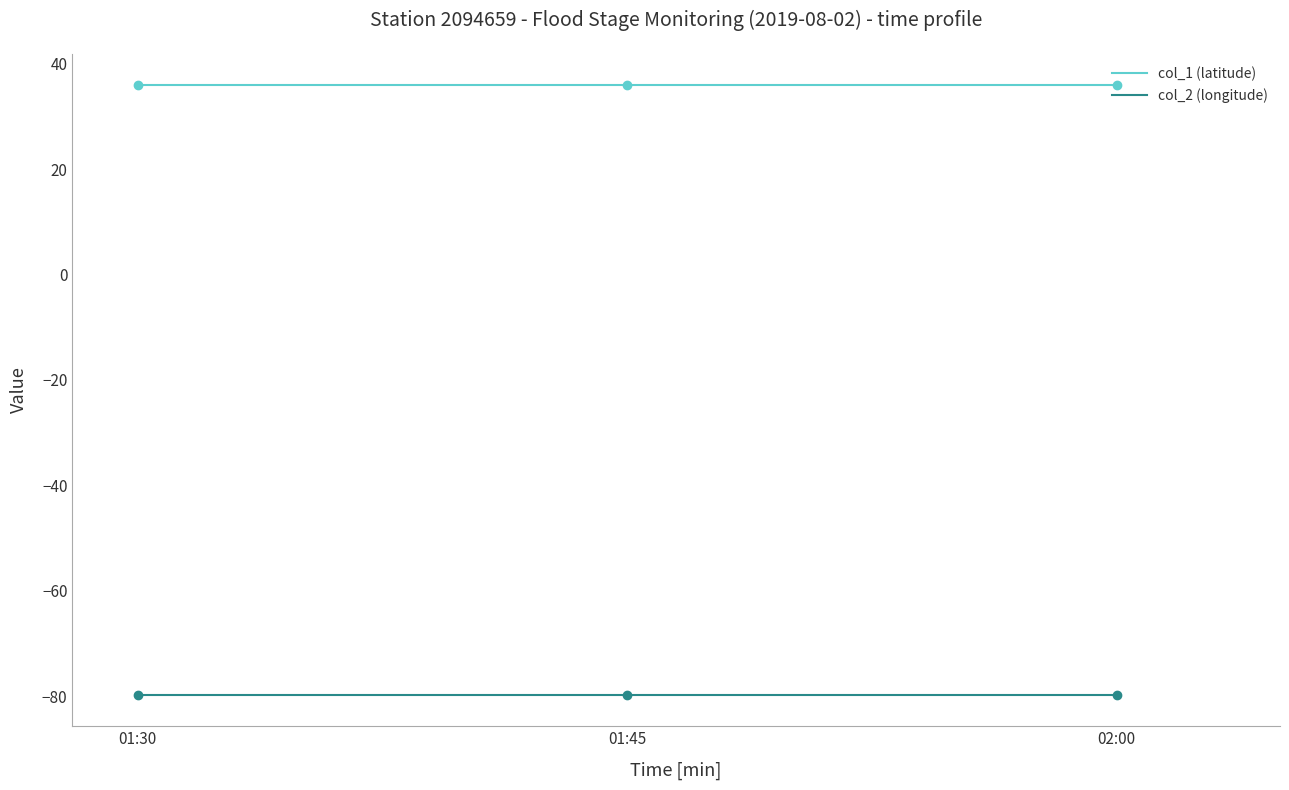

What is the total value across all series at 01:45?

-43.8